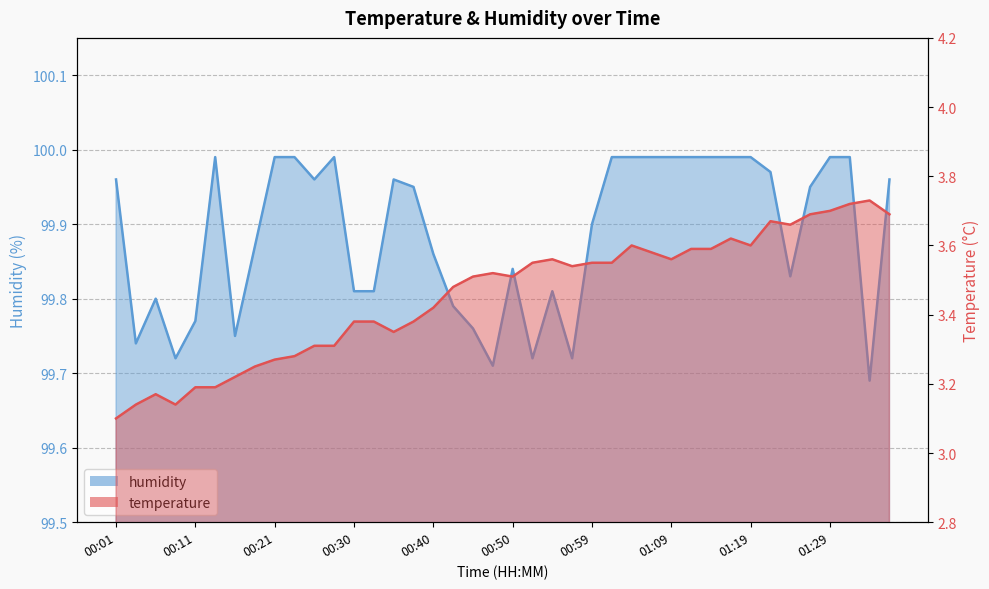

What is the smallest value displayed?

3.1